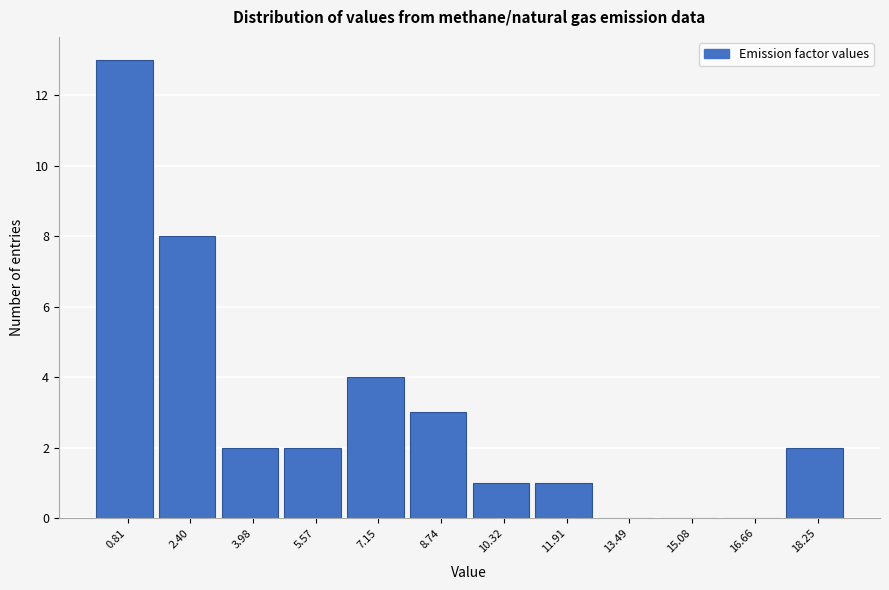

Which range on the x-axis has the tallest bar?

0.0 to 1.6